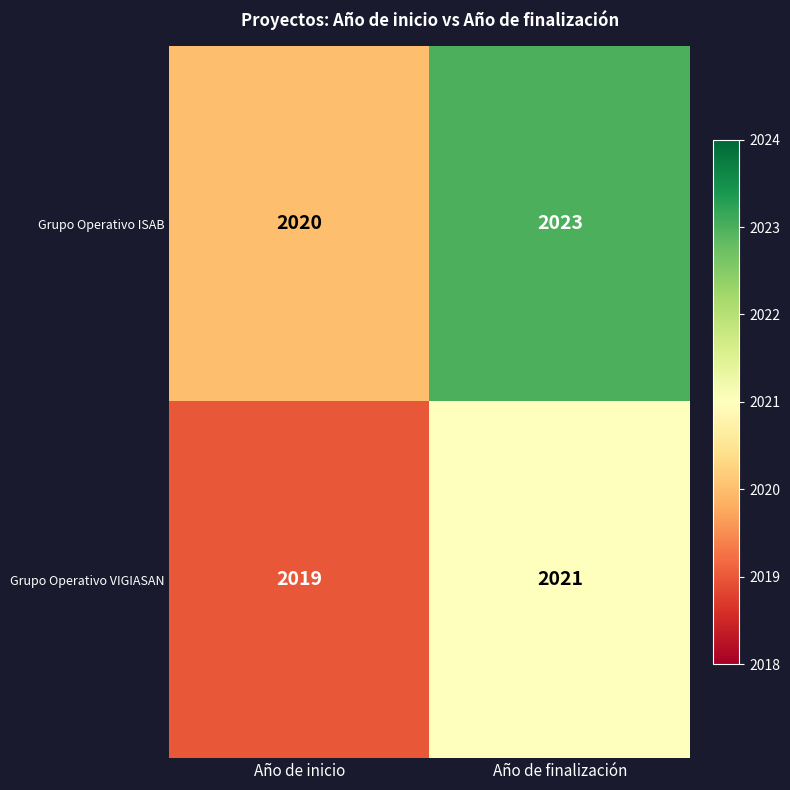

Reading left to right, transcribe all the data shown in this chart.

Grupo Operativo ISAB: 2020	2023
Grupo Operativo VIGIASAN: 2019	2021